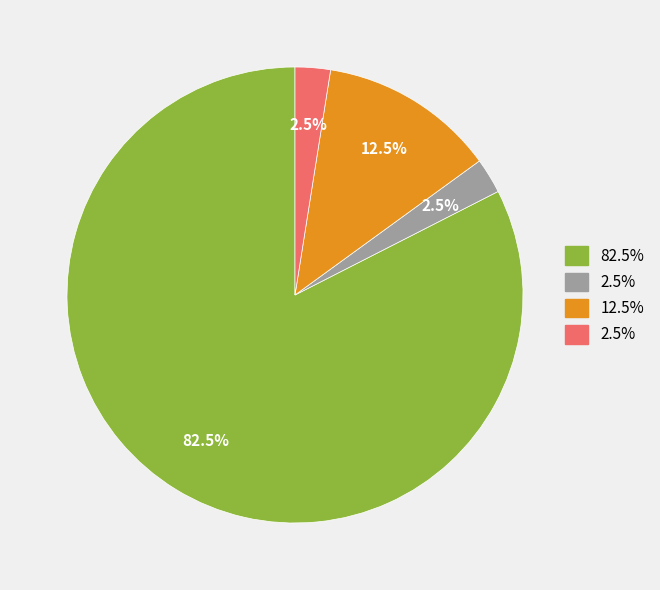

Does any single category account for the majority?

Yes